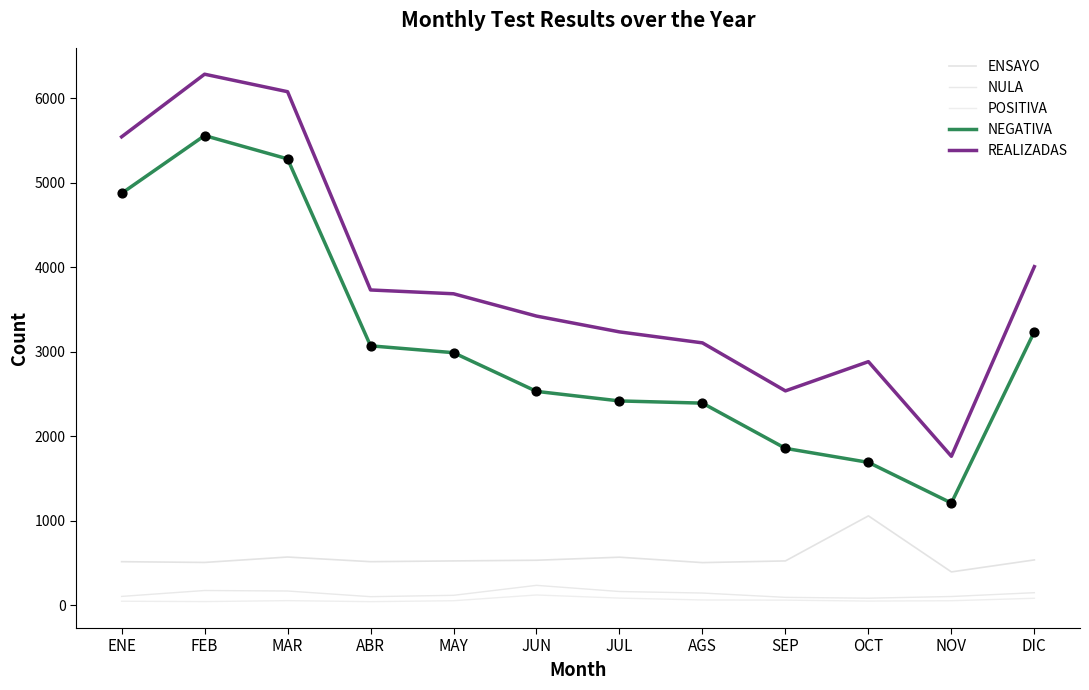

Is the value of ENSAYO at JUL greater than the value of POSITIVA at AGS?

Yes